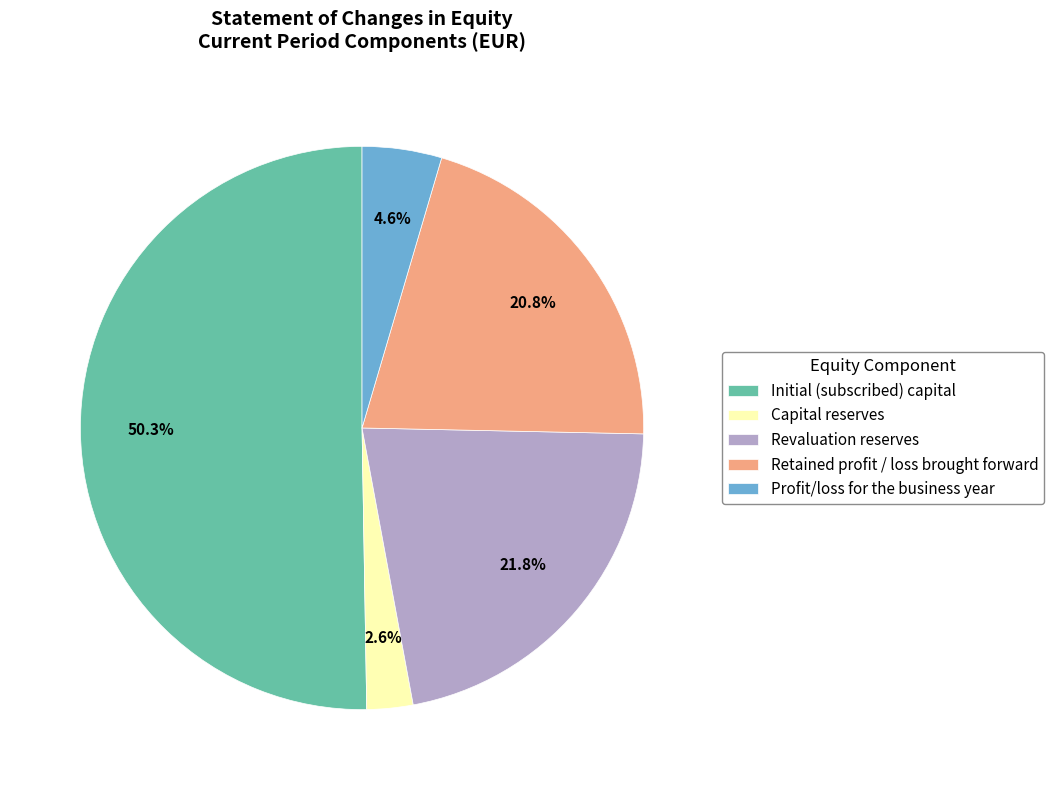

Between Revaluation reserves and Retained profit / loss brought forward, which is larger?

Revaluation reserves